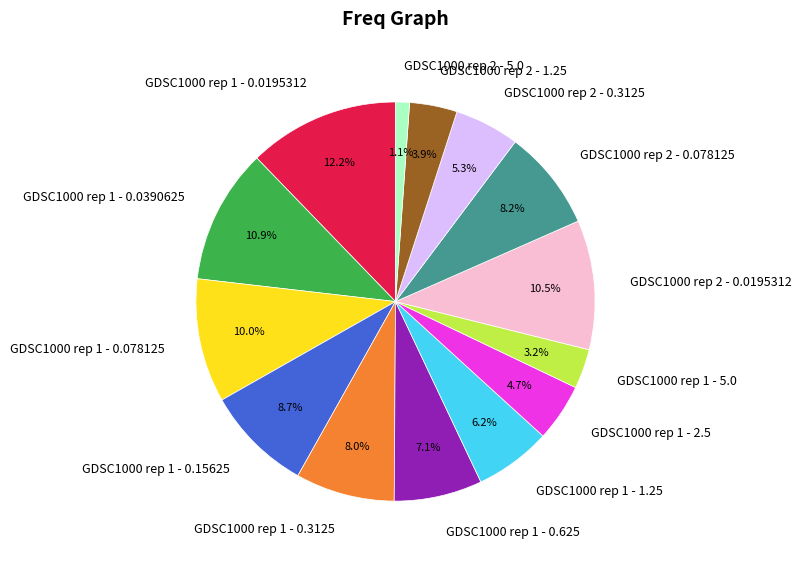

To the nearest percent, what is the combined percentage of GDSC1000 rep 1 - 0.15625 and GDSC1000 rep 1 - 0.0195312?

21%